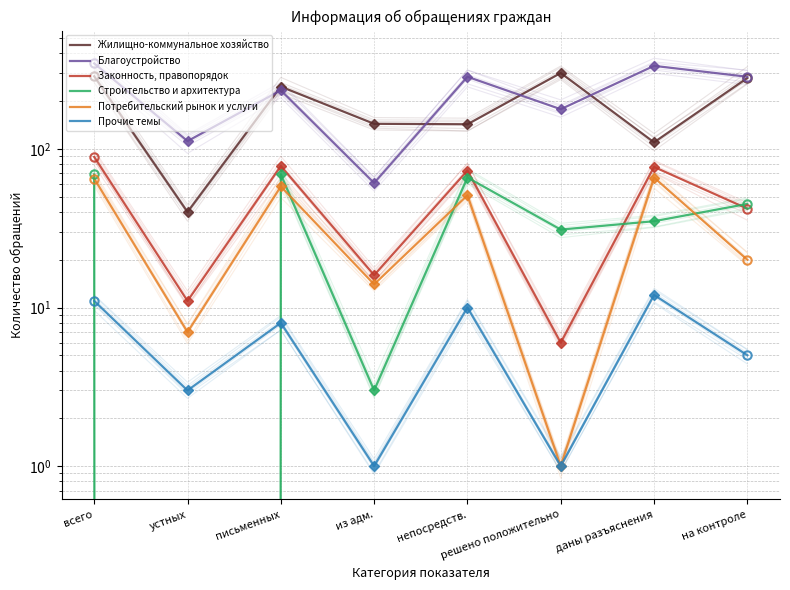

What is the total value across all series at устных?

173